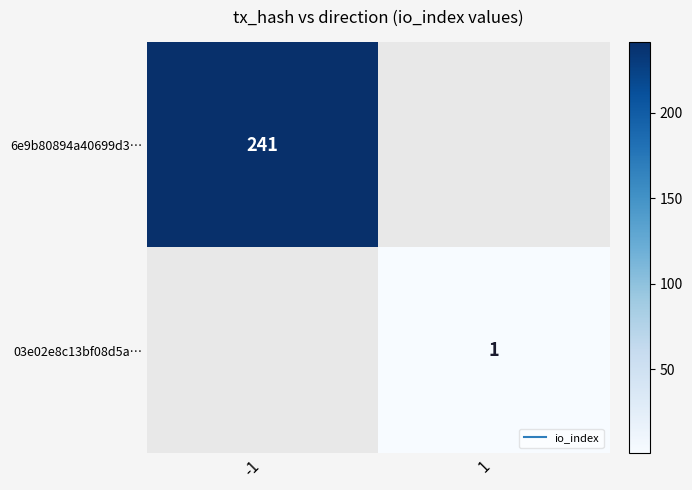

True or false: 6e9b80894a40699d3… has a value of 145.1 at -1.

False